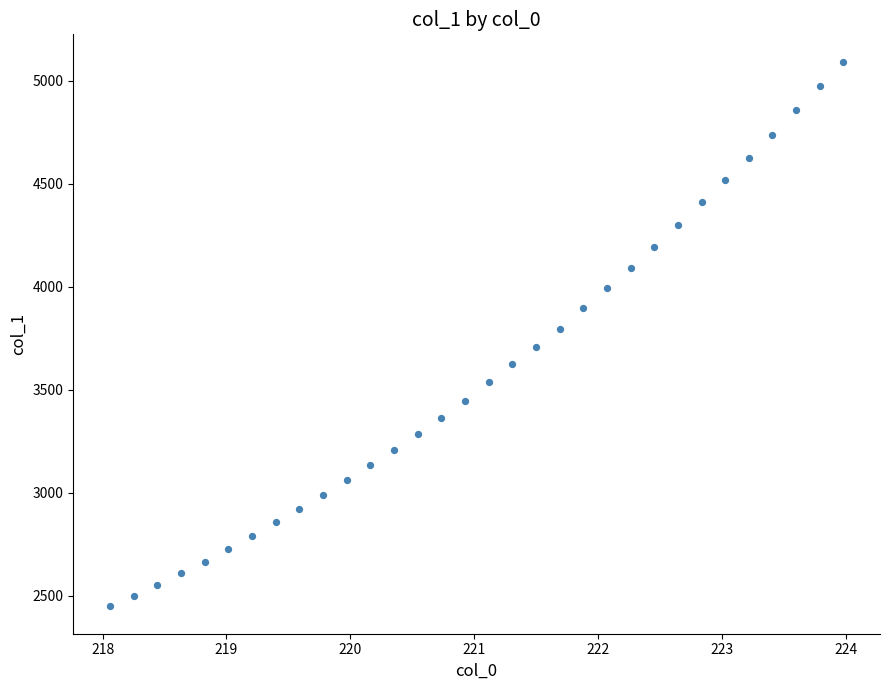

What is the range of Y values (max minus min)?

2646.7